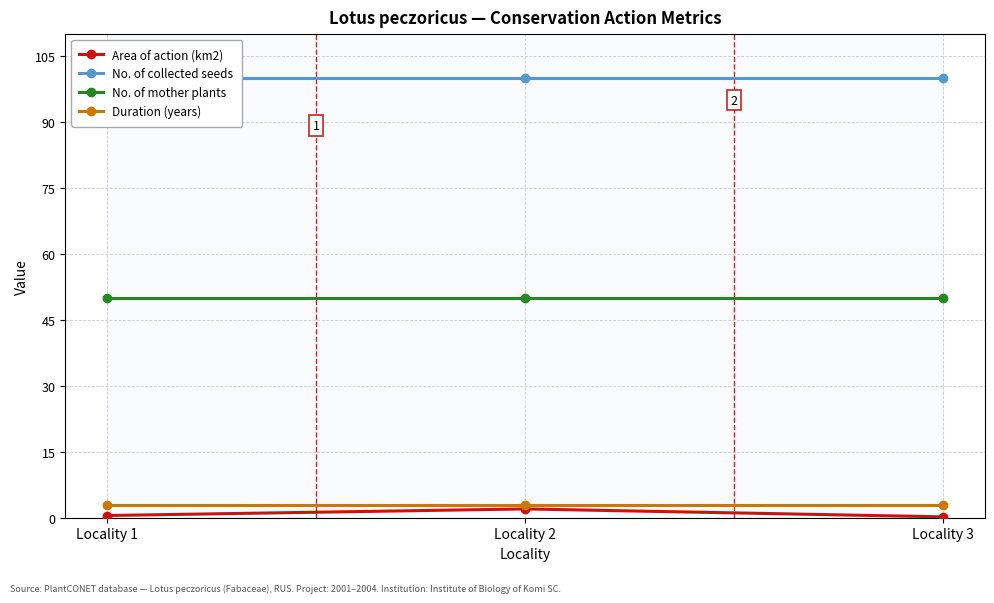

At how many categories does at least one series exceed 91?

3